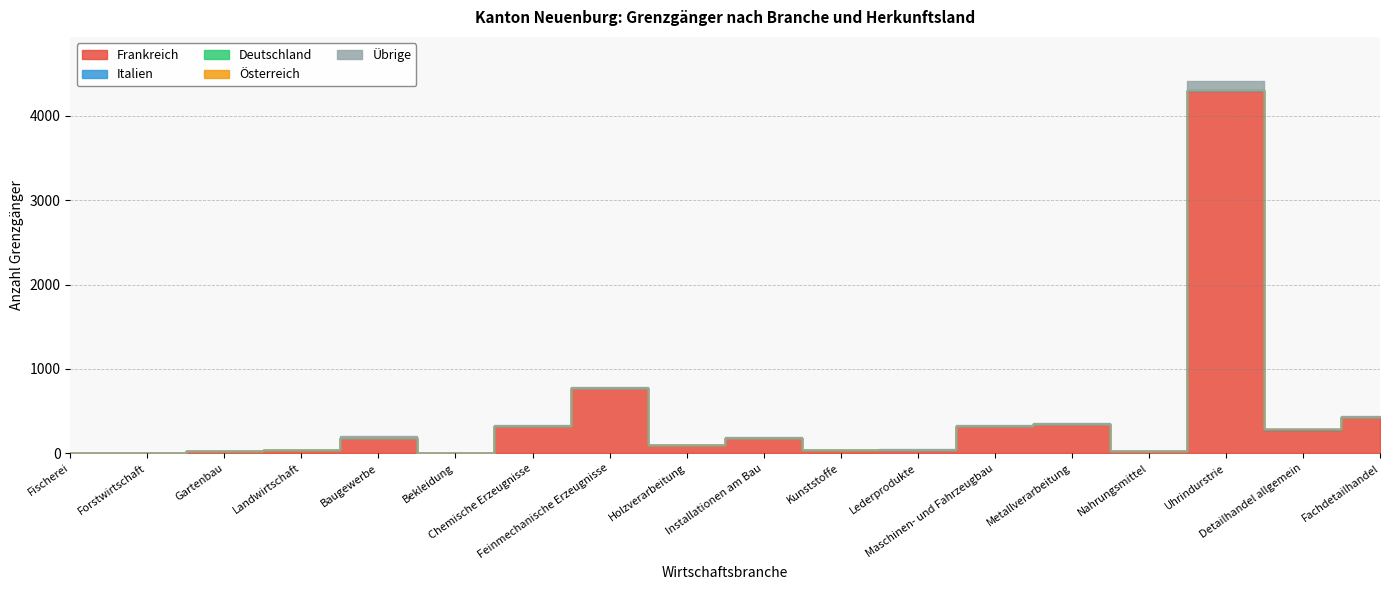

How many positive values does the Italien series have?

7